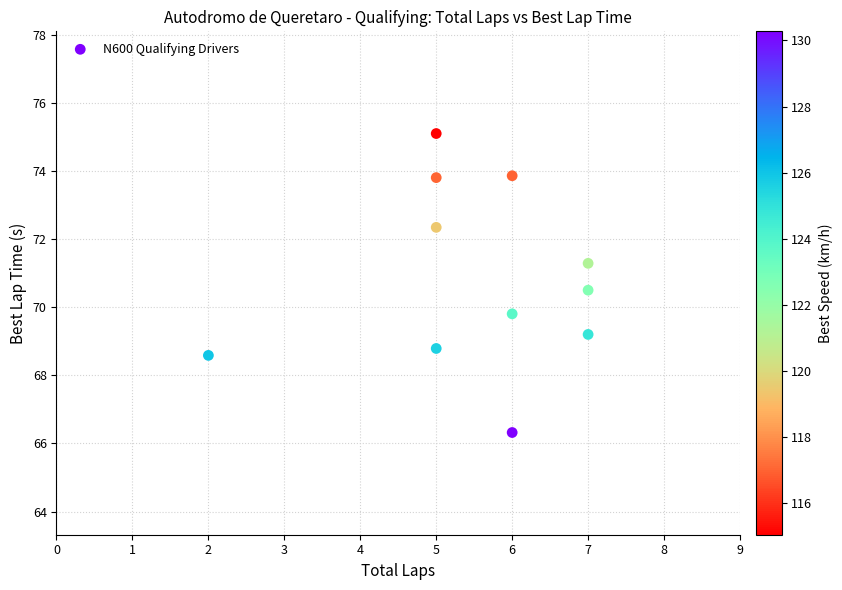

What is the range of Y values (max minus min)?

8.8